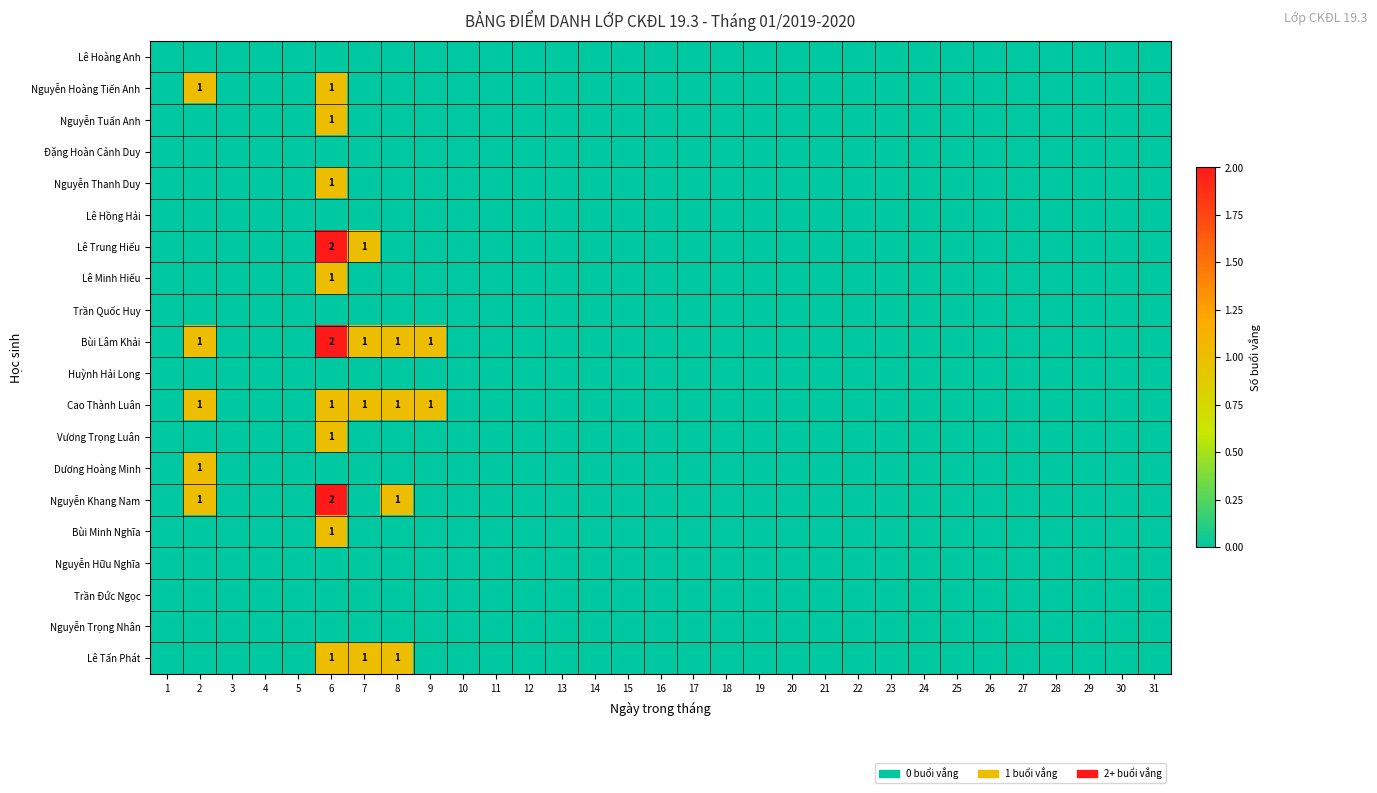

At how many categories does at least one series exceed 1?

1